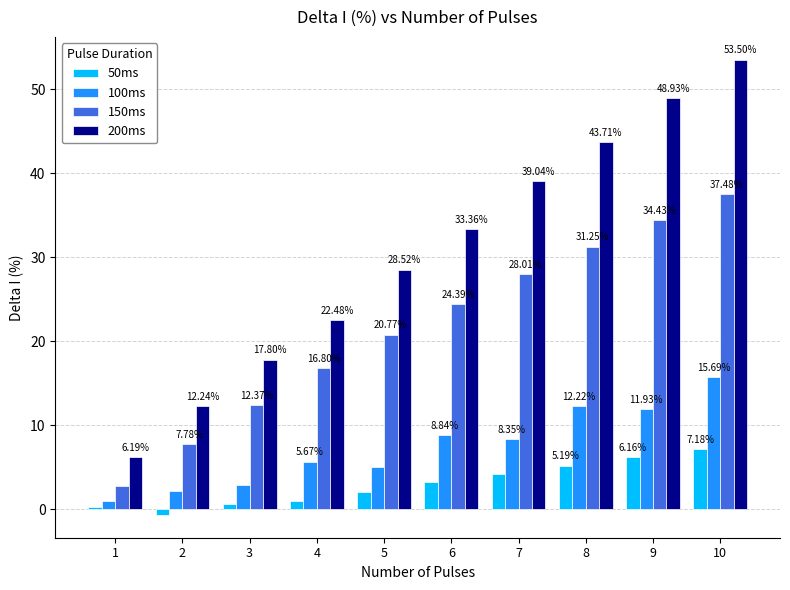

What are all the series names shown in the legend?

50ms, 100ms, 150ms, 200ms